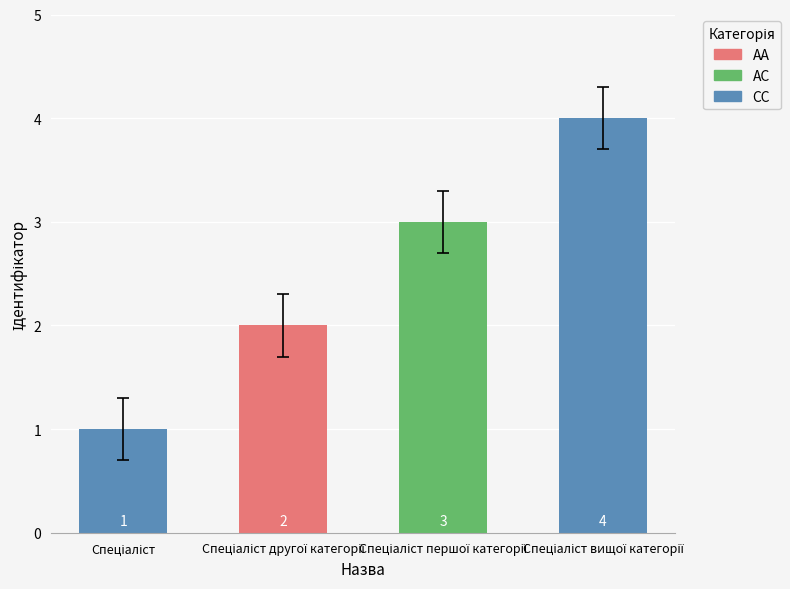

How many bars are there in total?

4